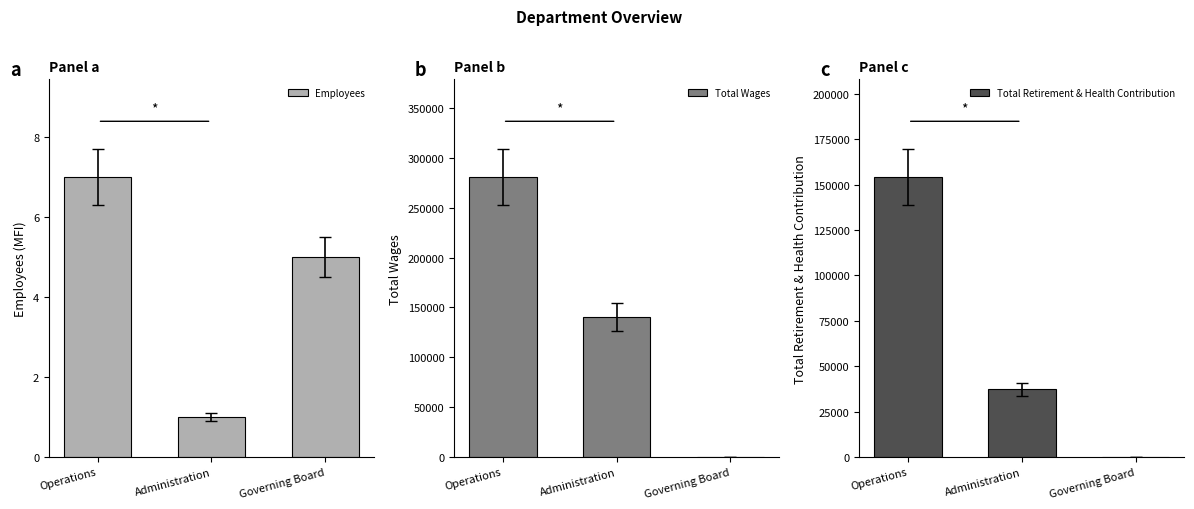

List the labels in order of Total Wages value, smallest first.

Governing Board, Administration, Operations